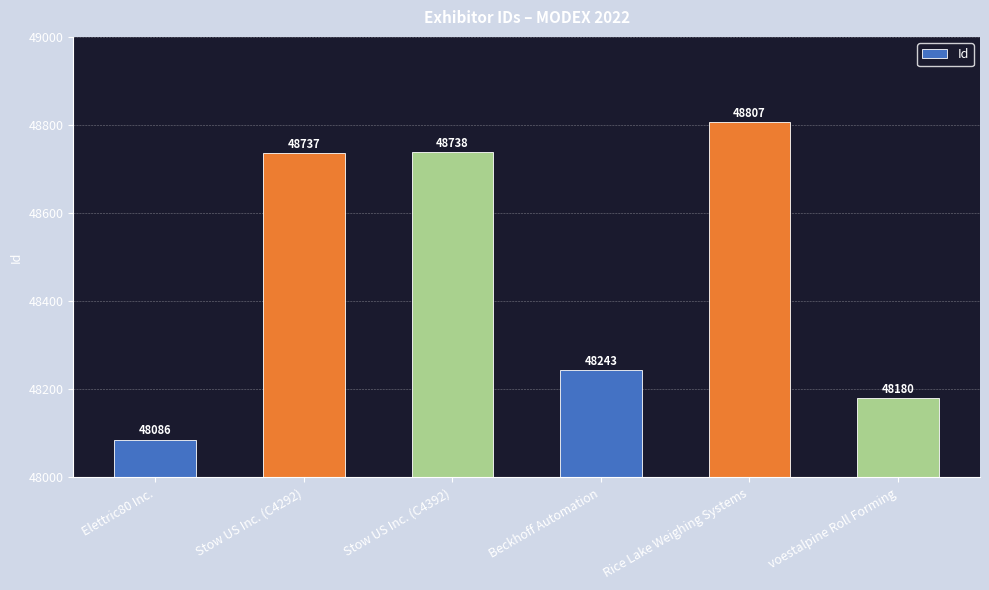

What is the ratio of the value at Elettric80 Inc. to the value at voestalpine Roll Forming?

1.0